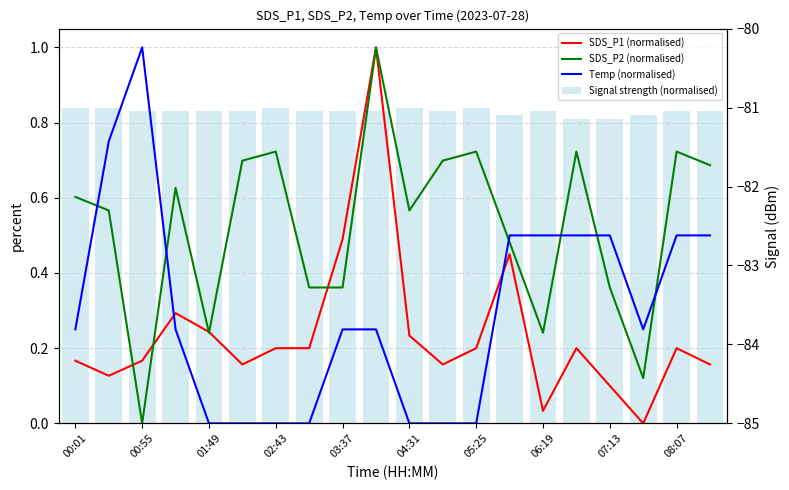

Count the Temp (normalised) values in the range 0 to 1.

20